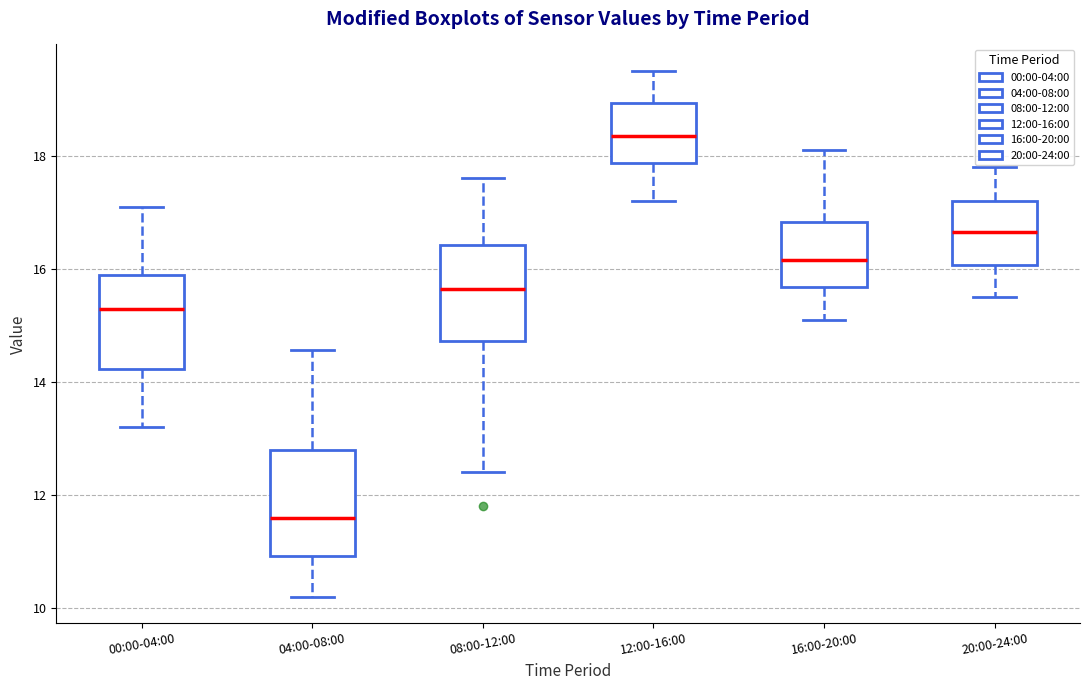

Where does the upper whisker of the box for 00:00-04:00 end on the y-axis? The values are not printed on the chart, so give them approximately, as read against the axis.

17.2